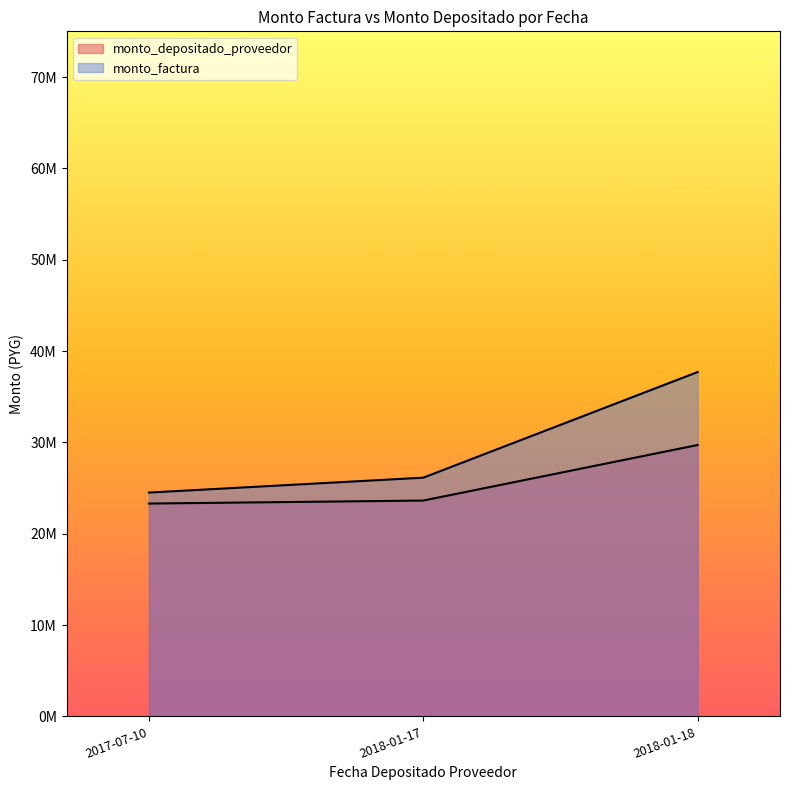

Rank the series by their average value, from lowest to highest.

monto_depositado_proveedor, monto_factura